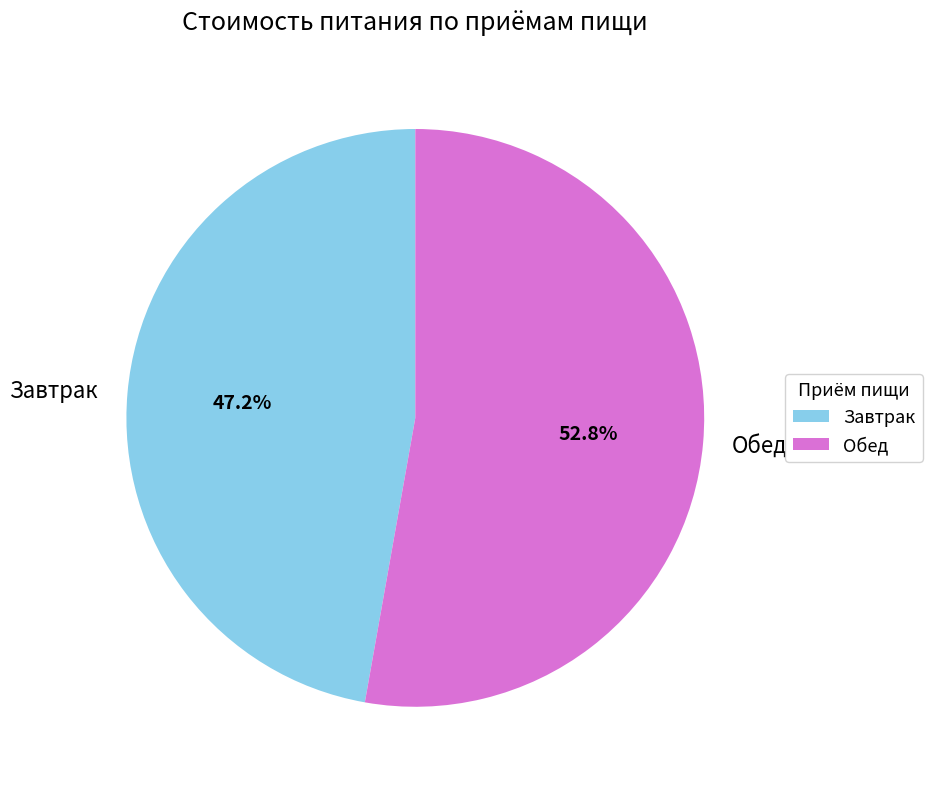

To the nearest percent, what is the average slice percentage?

50%